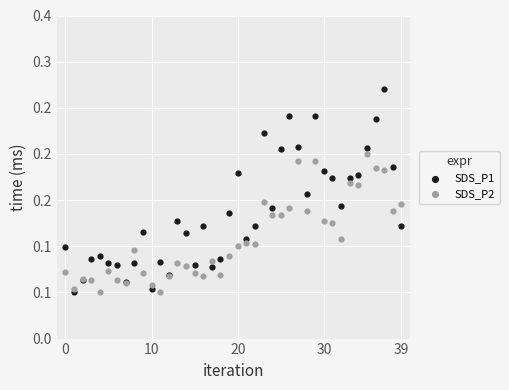

What are all the series names shown in the legend?

SDS_P1, SDS_P2